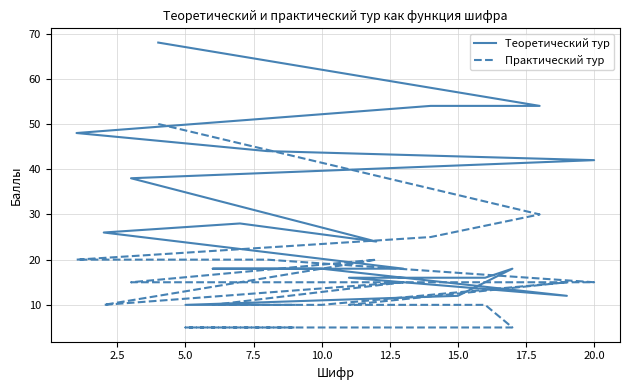

What is the greatest value displayed?

68